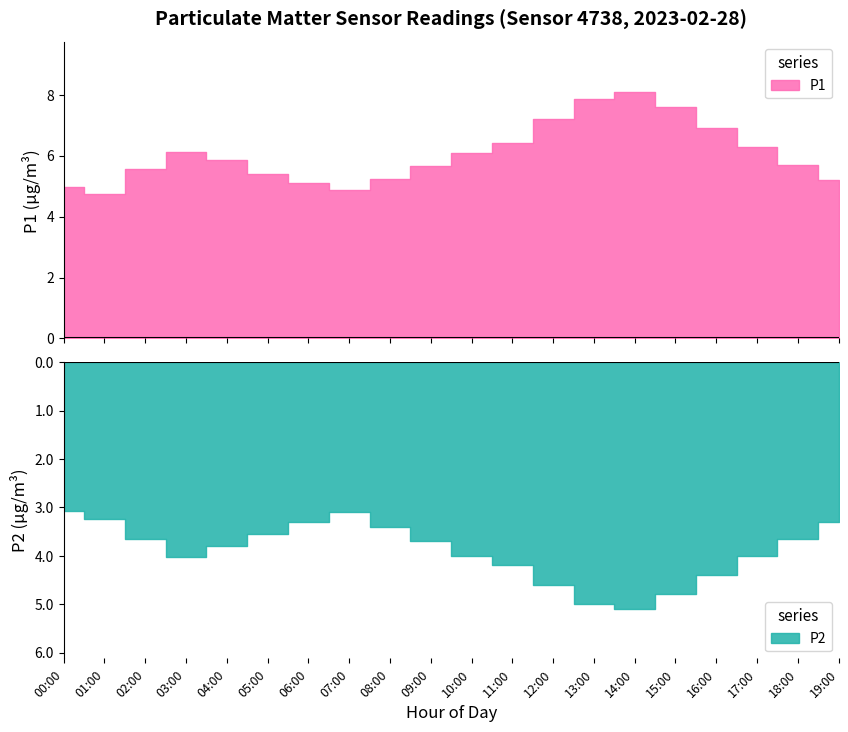

Where is P1 nearest to the value 6?

10:00